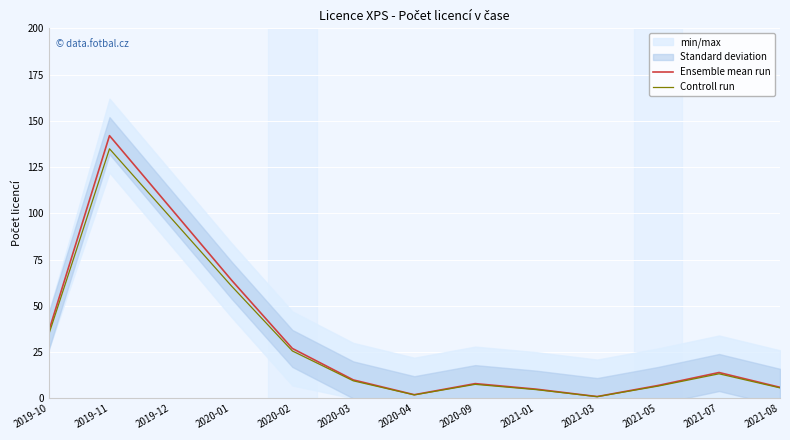

What is the approximate value of Controll run at 2019-11?

134.9